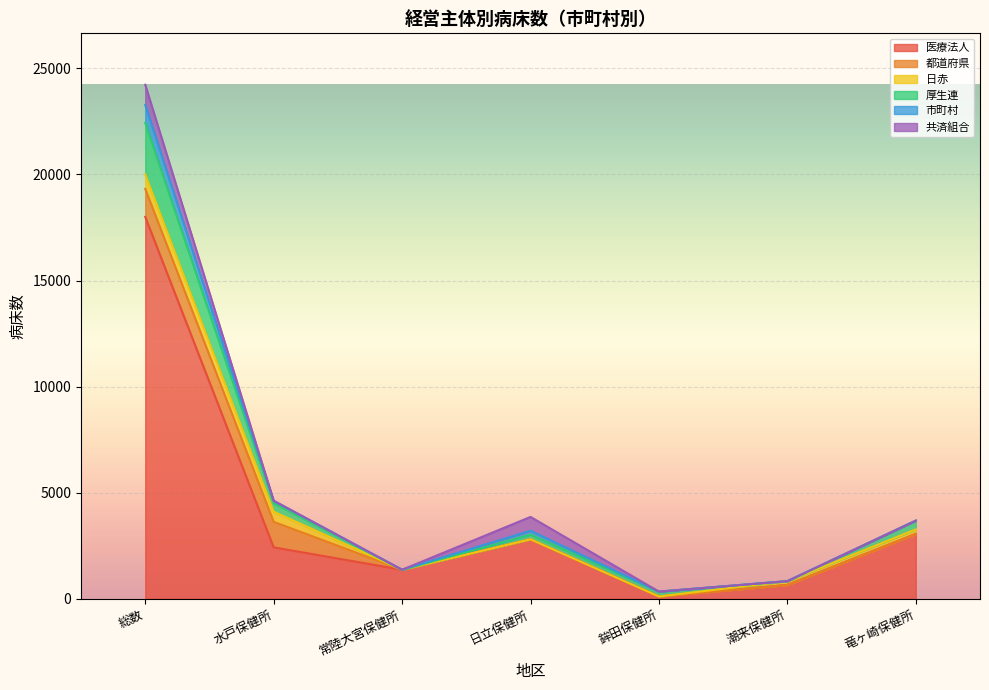

Which category has the lowest value in the 医療法人 series?

鉾田保健所